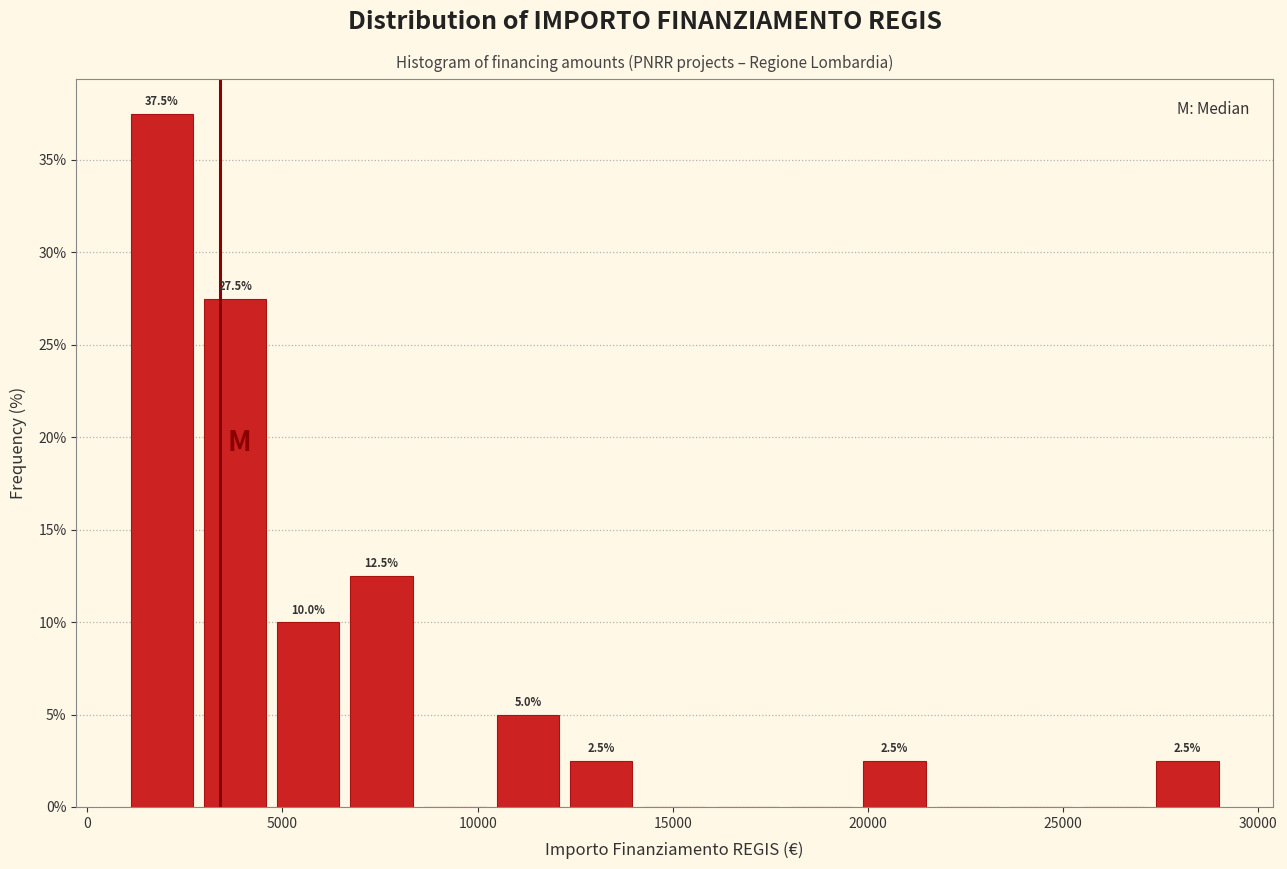

Read against the x-axis, roughly where is the centre of the tallest bar?

2000